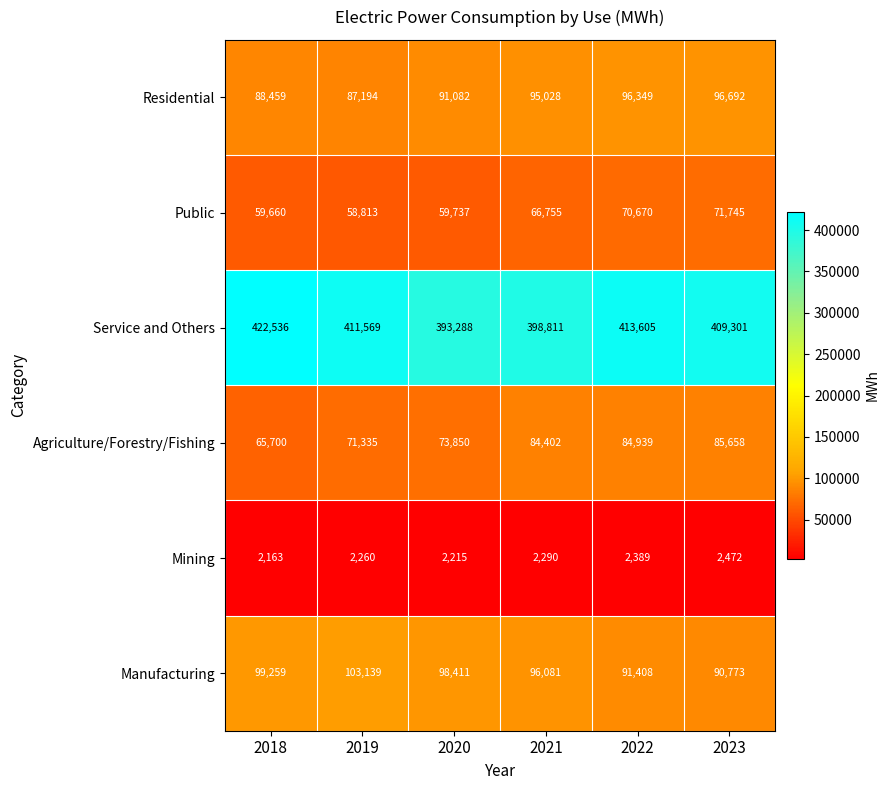

The Residential series shows 95028 at 2021. True or false?

True